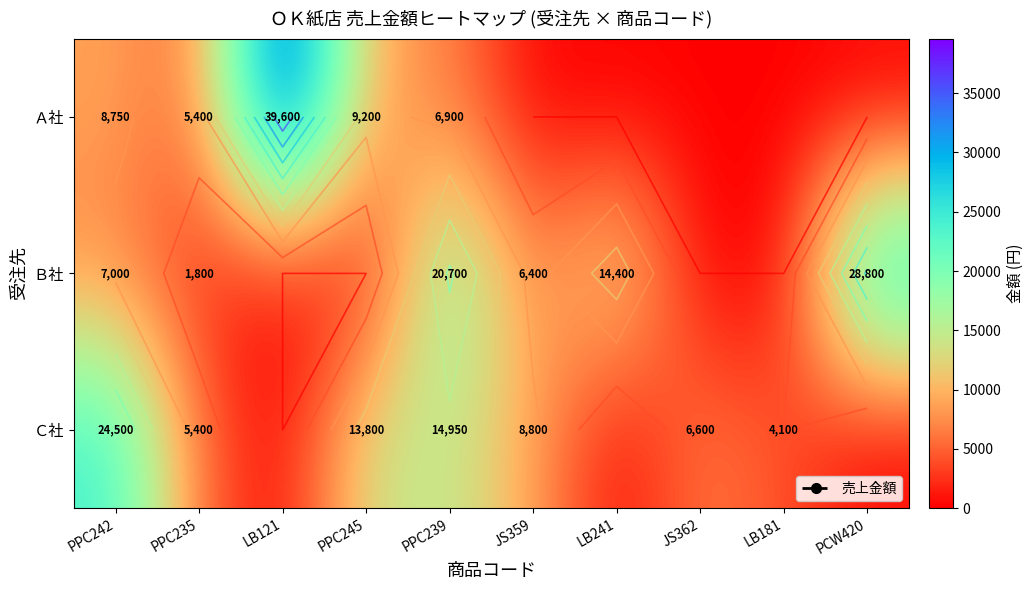

What is the total value across all series at PCW420?

28800